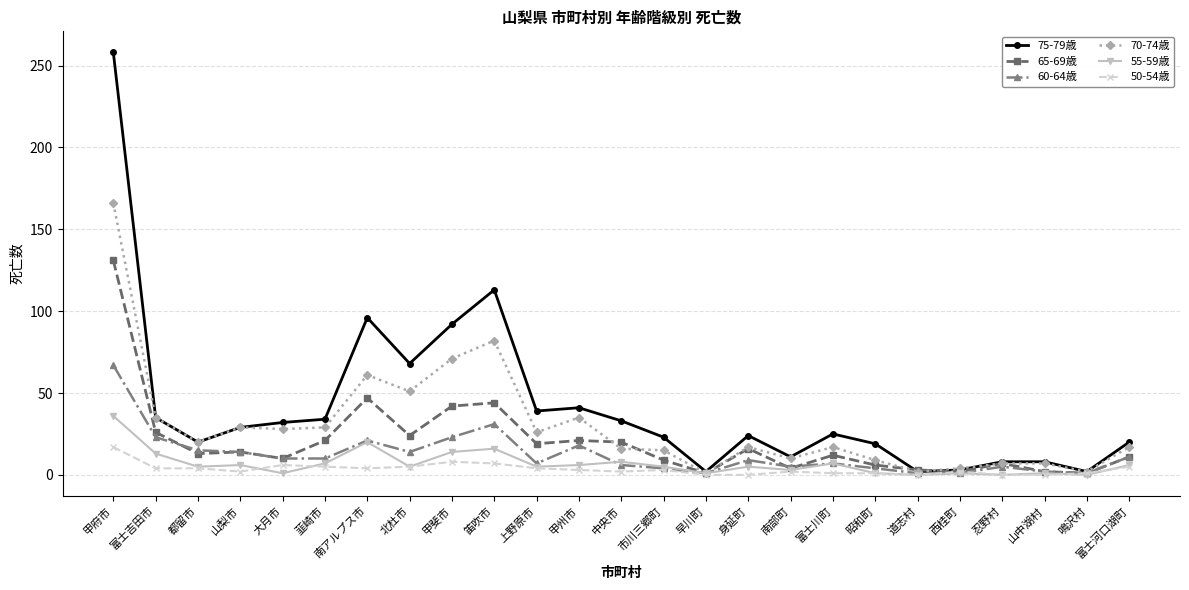

The 70-74歳 series shows 93 at 甲府市. True or false?

False